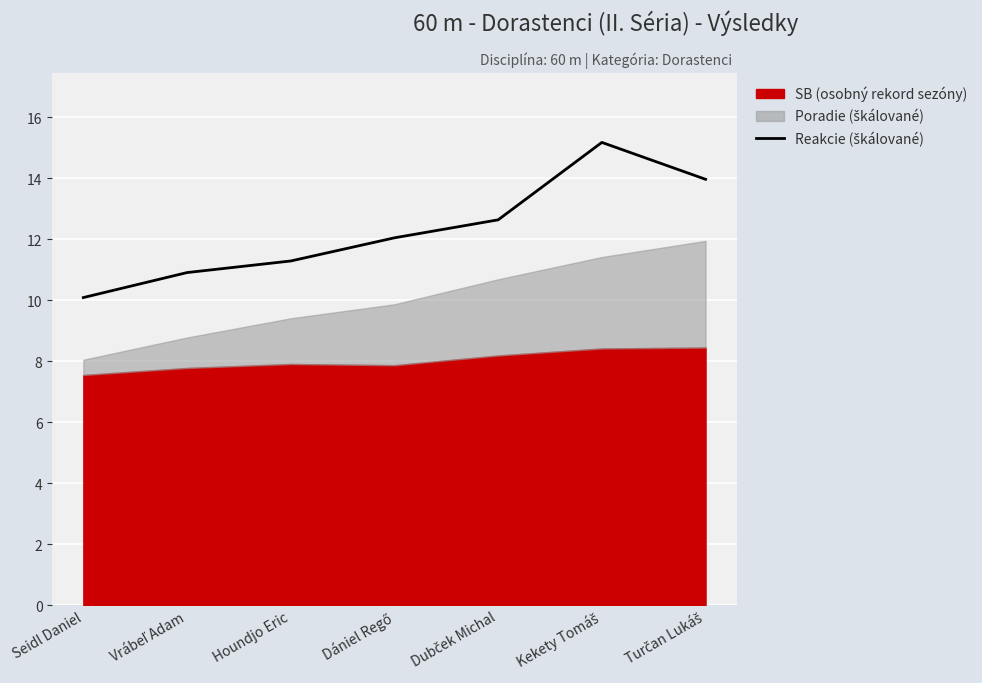

Count the number of categories in the chart.

7